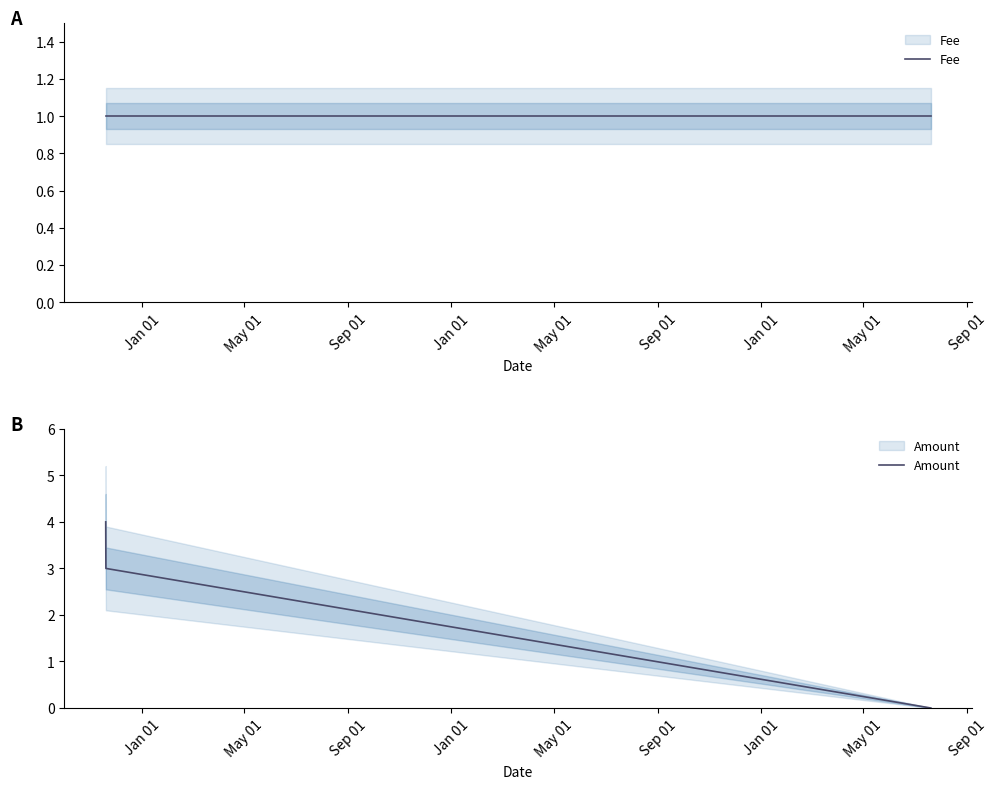

How many lines are shown in the chart?

2